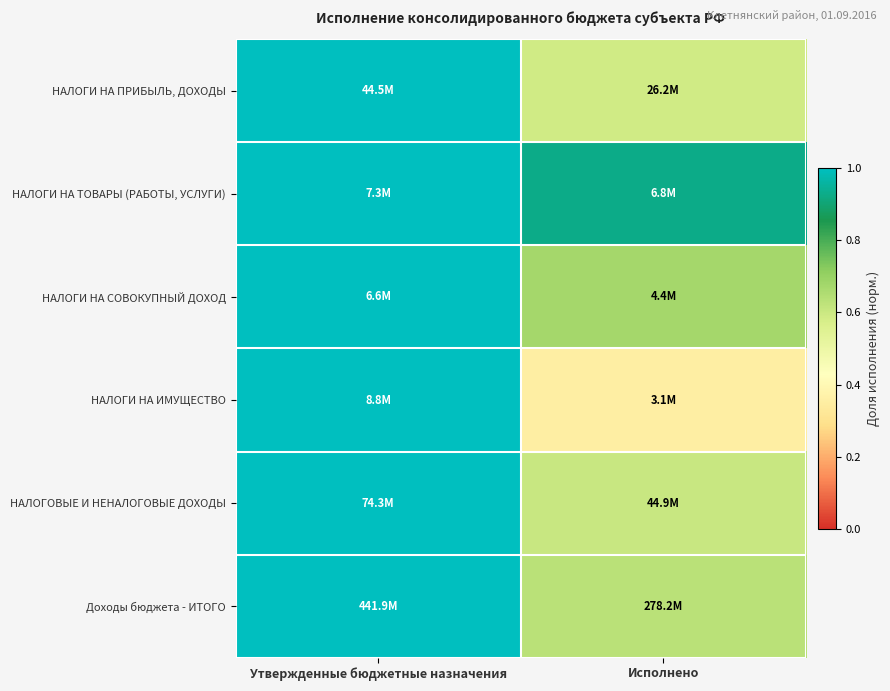

Reading right to left, what are all the values shown in this chart?

НАЛОГИ НА ПРИБЫЛЬ, ДОХОДЫ: Исполнено=0.6	Утвержденные бюджетные назначения=1.0
НАЛОГИ НА ТОВАРЫ (РАБОТЫ, УСЛУГИ): Исполнено=0.9	Утвержденные бюджетные назначения=1.0
НАЛОГИ НА СОВОКУПНЫЙ ДОХОД: Исполнено=0.7	Утвержденные бюджетные назначения=1.0
НАЛОГИ НА ИМУЩЕСТВО: Исполнено=0.4	Утвержденные бюджетные назначения=1.0
НАЛОГОВЫЕ И НЕНАЛОГОВЫЕ ДОХОДЫ: Исполнено=0.6	Утвержденные бюджетные назначения=1.0
Доходы бюджета - ИТОГО: Исполнено=0.6	Утвержденные бюджетные назначения=1.0